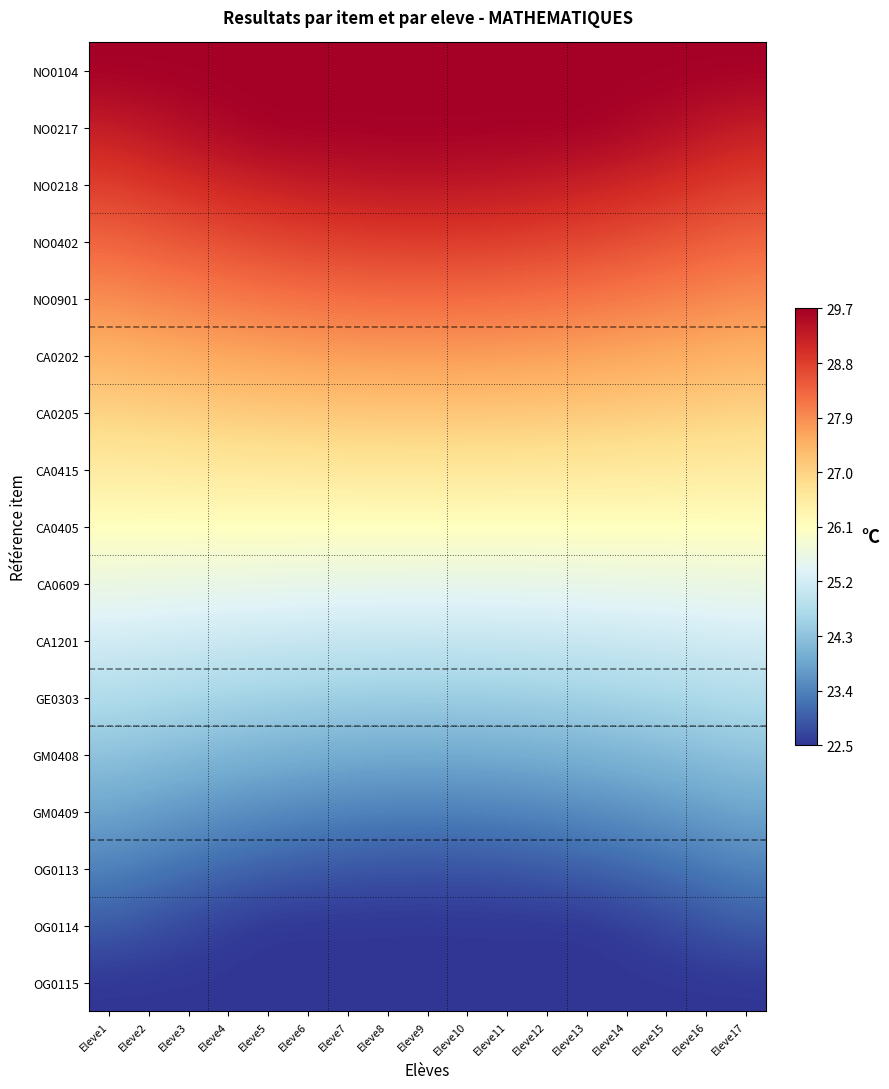

Between Eleve16 and Eleve11, which is larger?

Eleve16